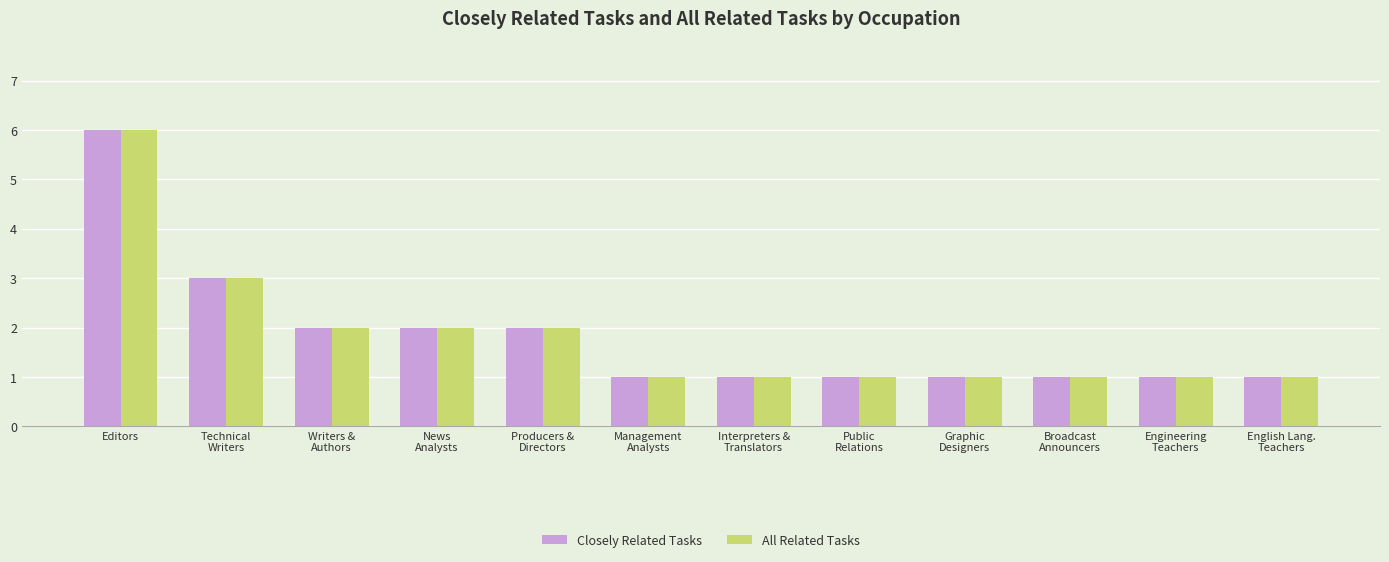

What is the sum of the Closely Related Tasks values at Graphic
Designers and English Lang.
Teachers?

2